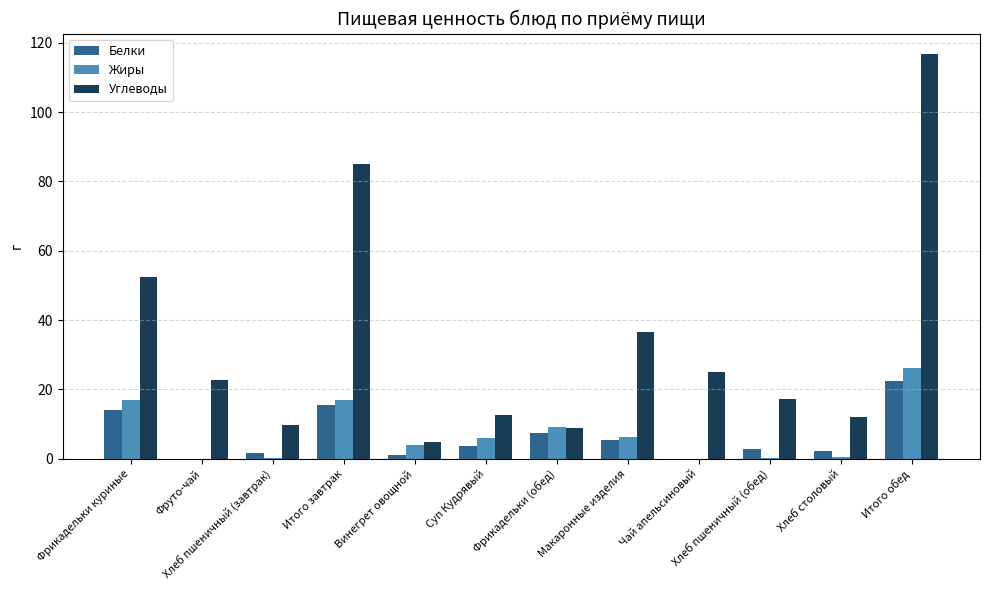

Where is Углеводы nearest to the value 60?

Фрикадельки куриные